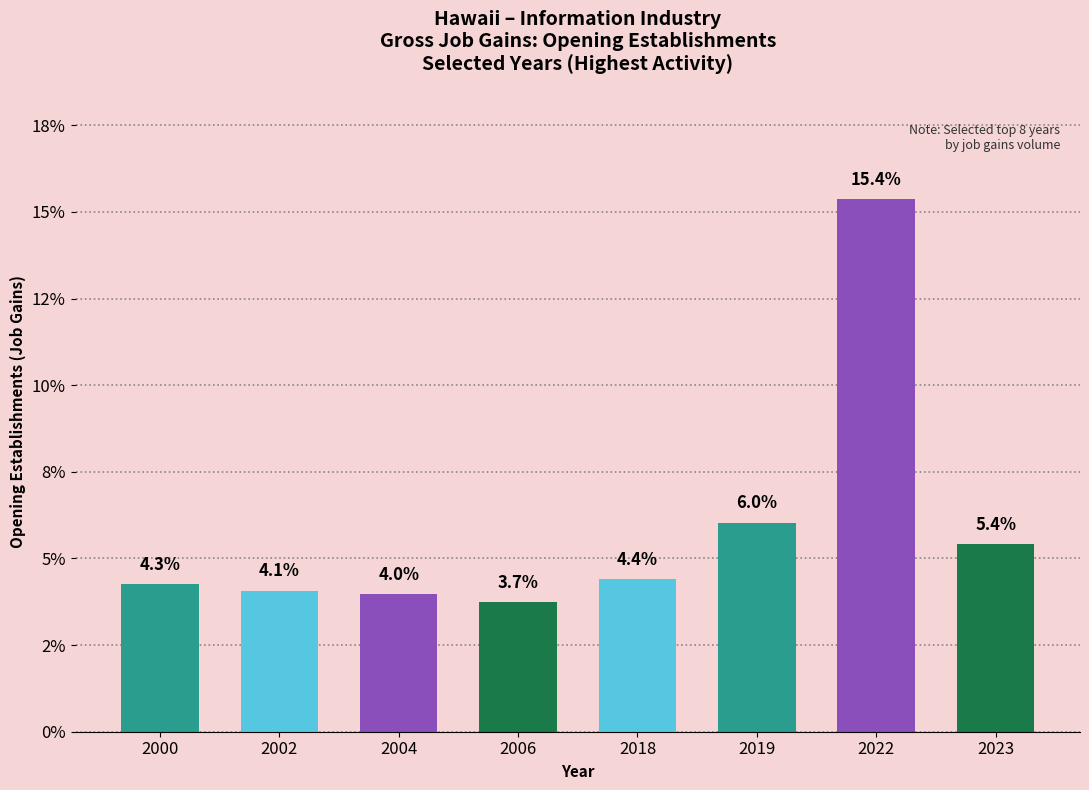

What is the value of the 6th bar from the left?

6.0